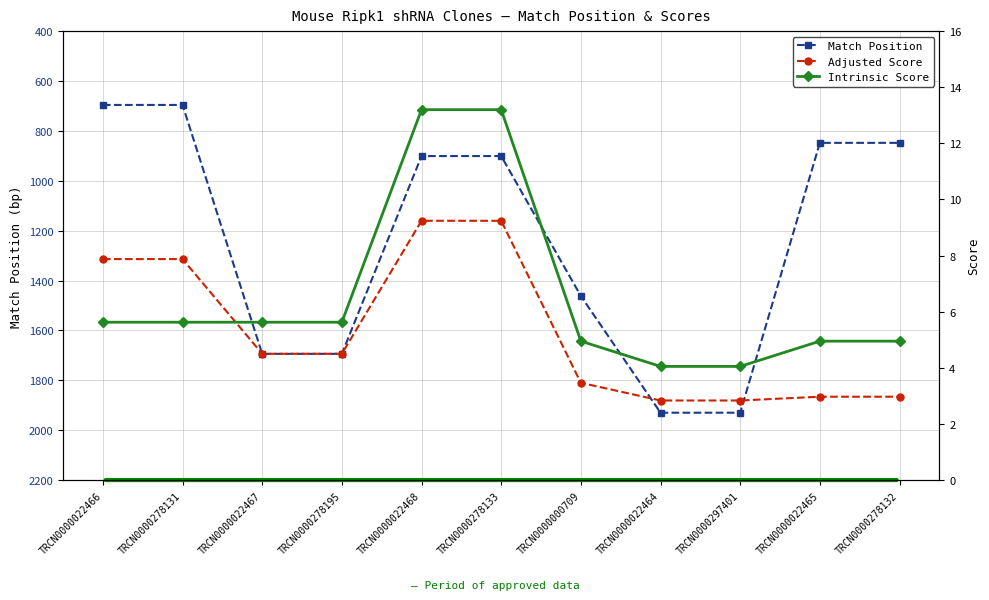

True or false: Intrinsic Score and Match Position cross at least once.

False